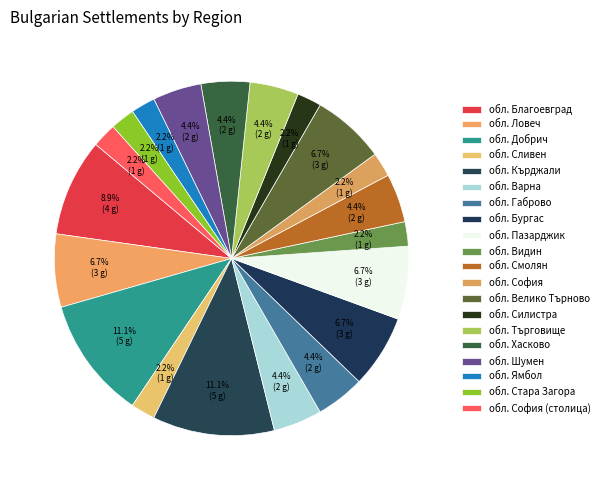

How many segments does this pie chart have?

20